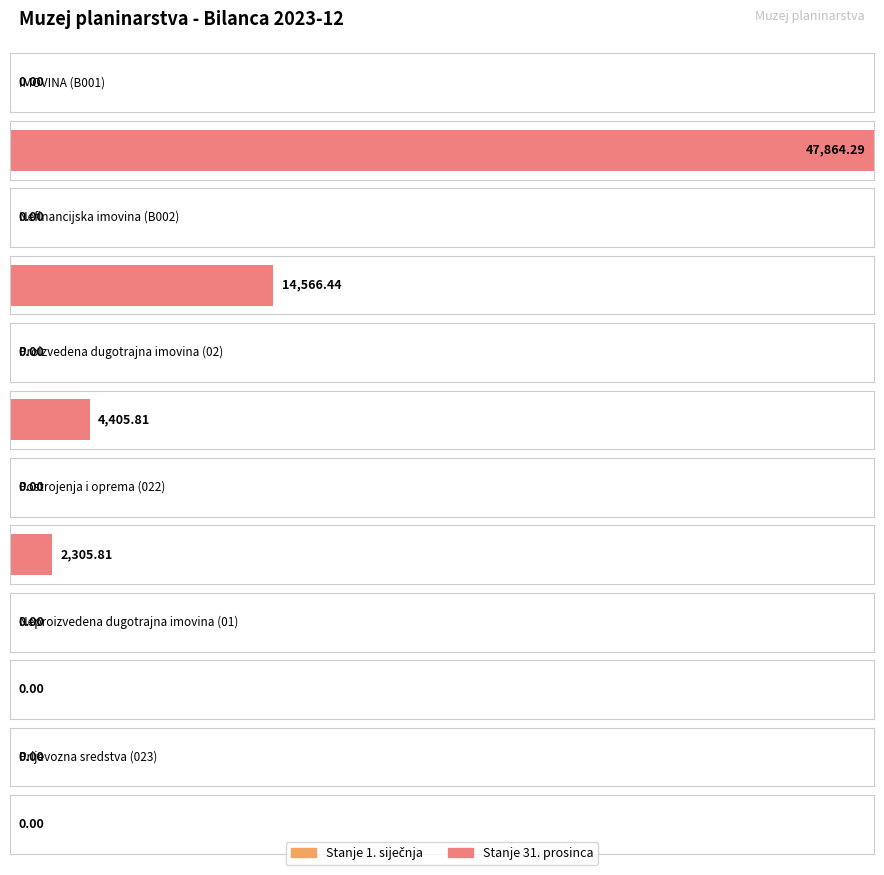

What is the label of the 1st bar from the right?

Prijevozna sredstva (023)